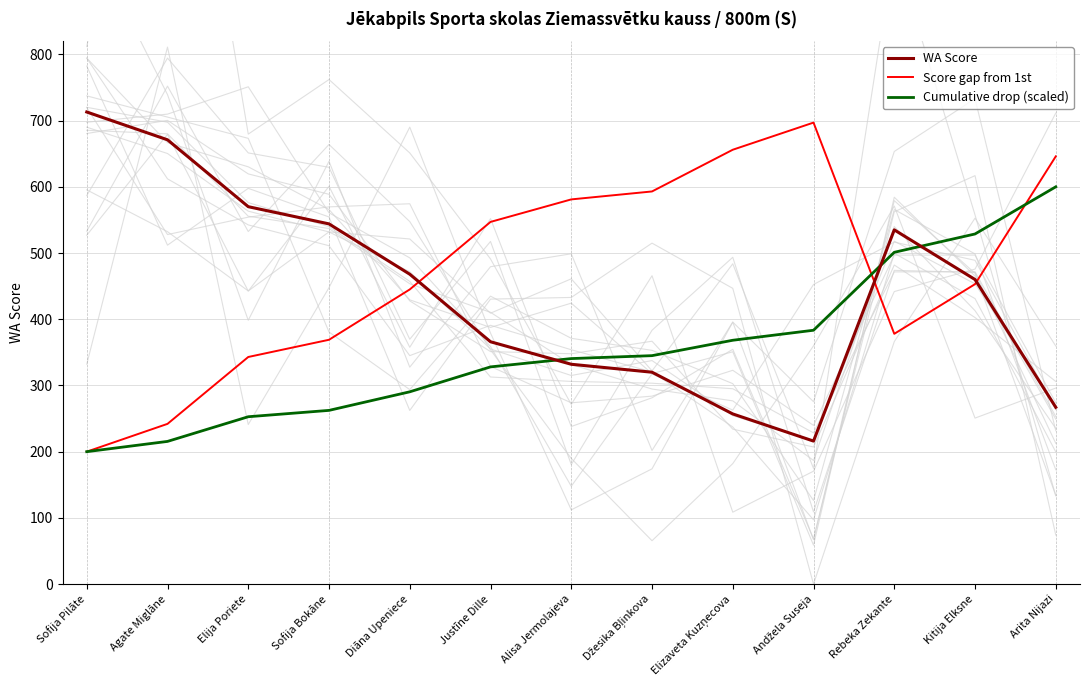

At which category is the sum across all series the highest?

Arita Nijazi